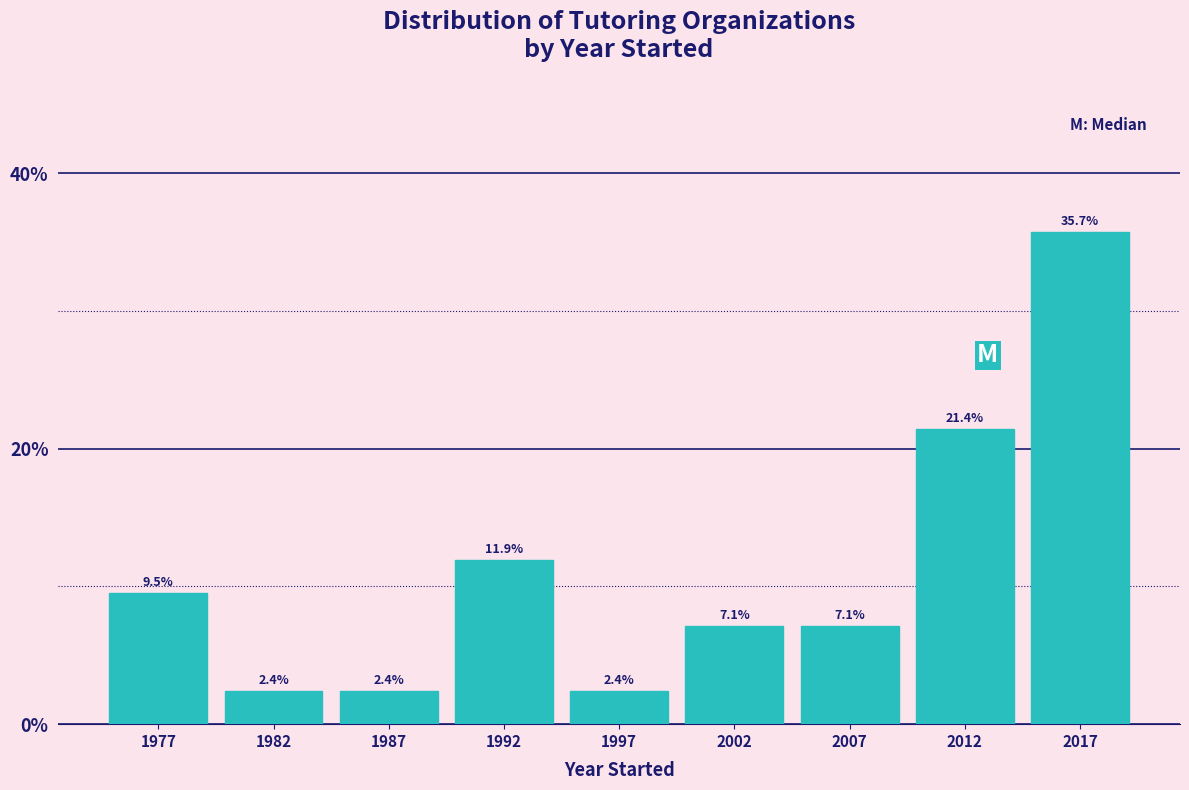

Reading left to right, what are all the values shown in this chart?

9.5	2.4	2.4	11.9	2.4	7.1	7.1	21.4	35.7